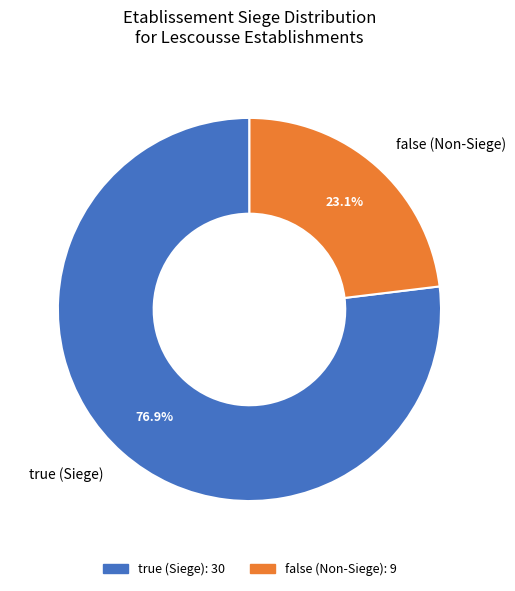

Is there a majority slice in this chart?

Yes